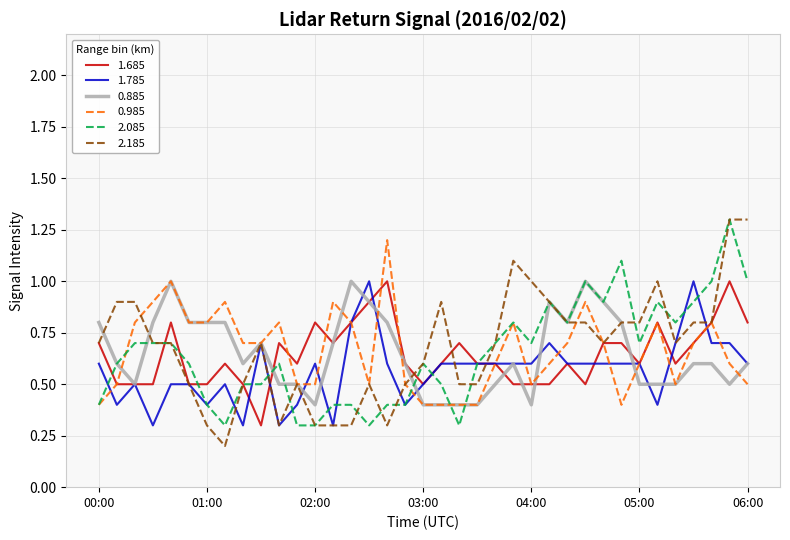

Which series has the widest spread of values?

2.185